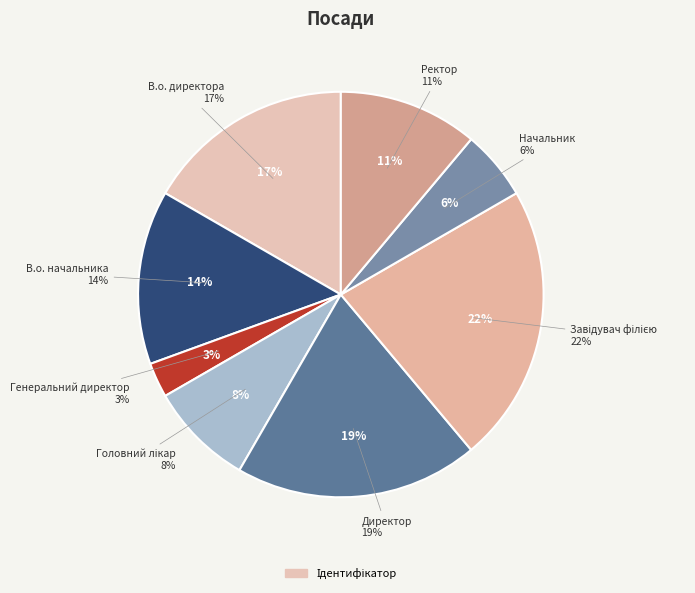

What is the ratio of the value at Начальник to the value at Ректор?

0.5